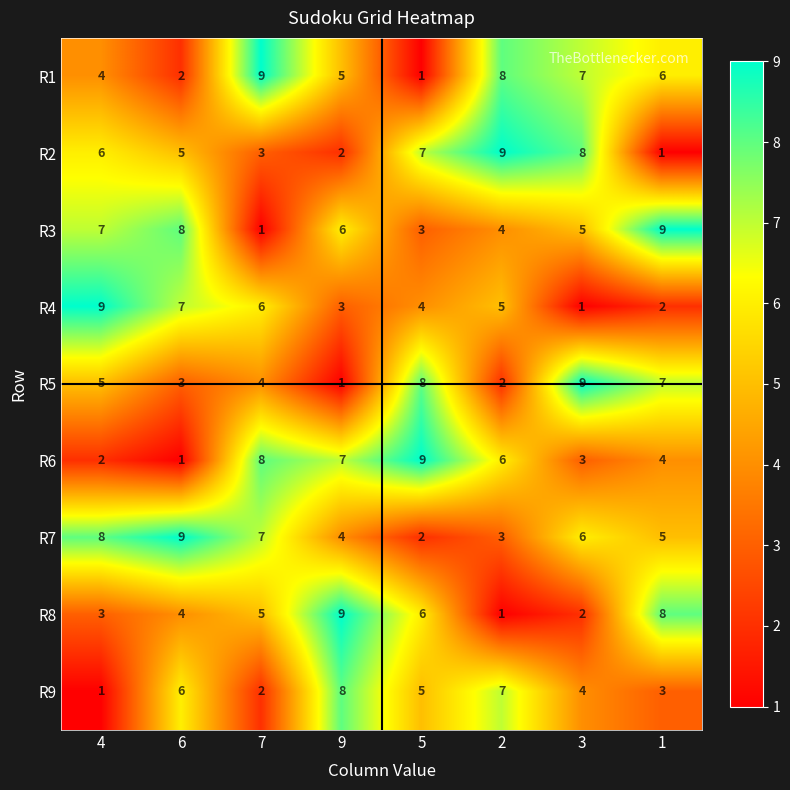

Is it true that R6 equals 1 at 3?

False